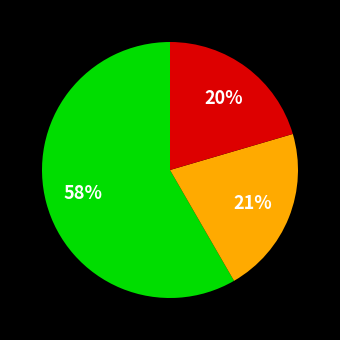

Does any single category account for the majority?

Yes